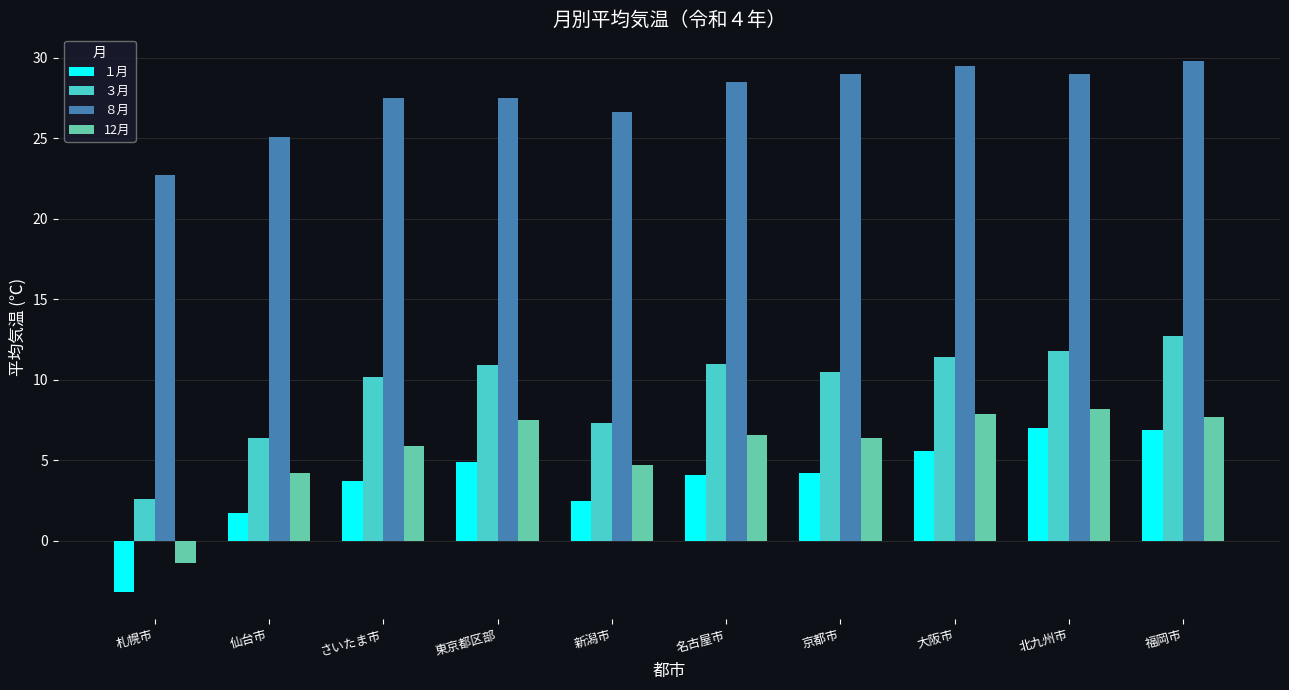

How many values in the ３月 series exceed 10?

7